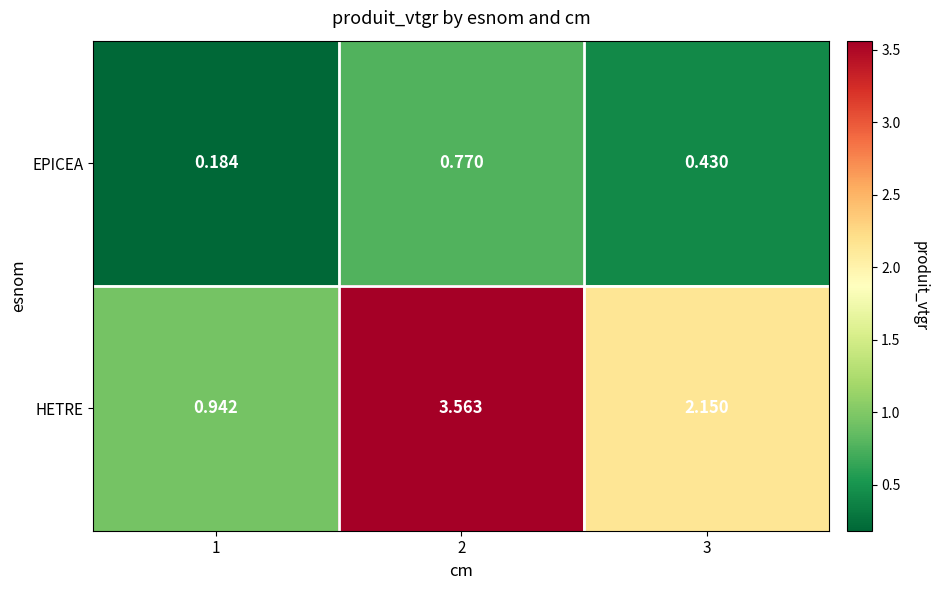

Count the number of categories in the chart.

3